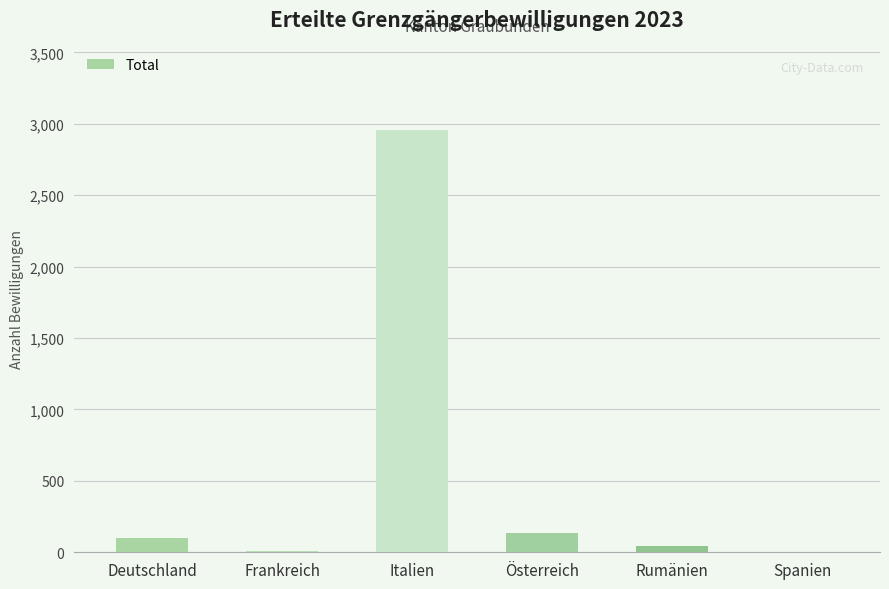

Which has a higher value, Italien or Spanien?

Italien